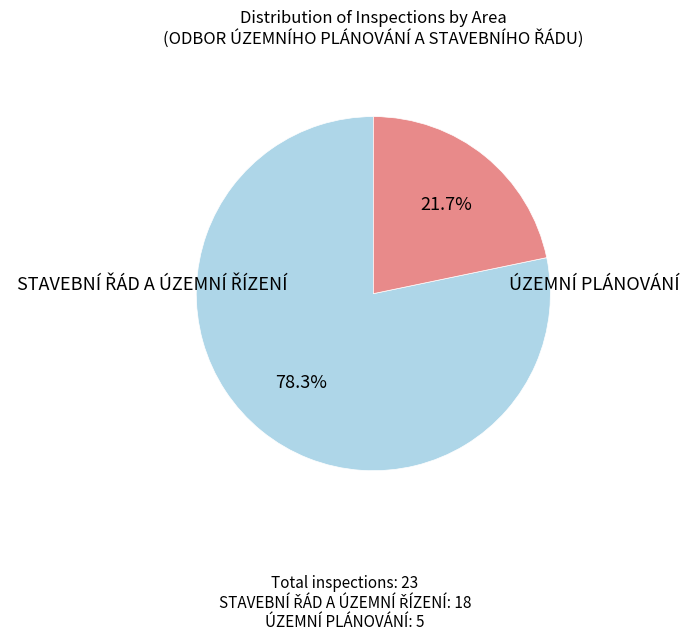

How many slices are in this pie chart?

2